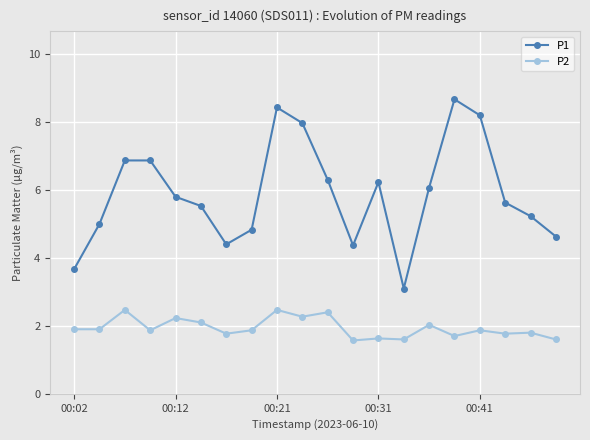

What is the difference between the maximum and minimum values in the P1 series?

5.6